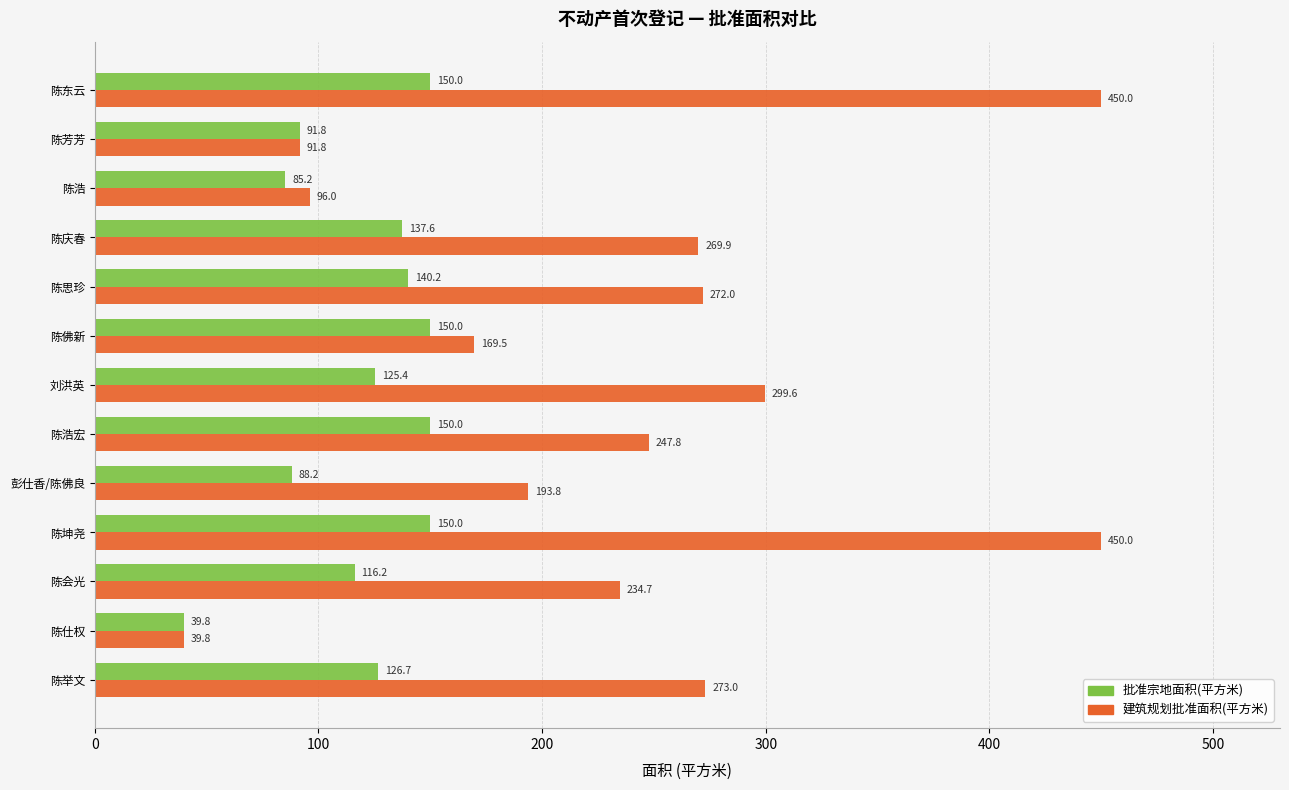

Which series has the largest total across all categories?

建筑规划批准面积(平方米)